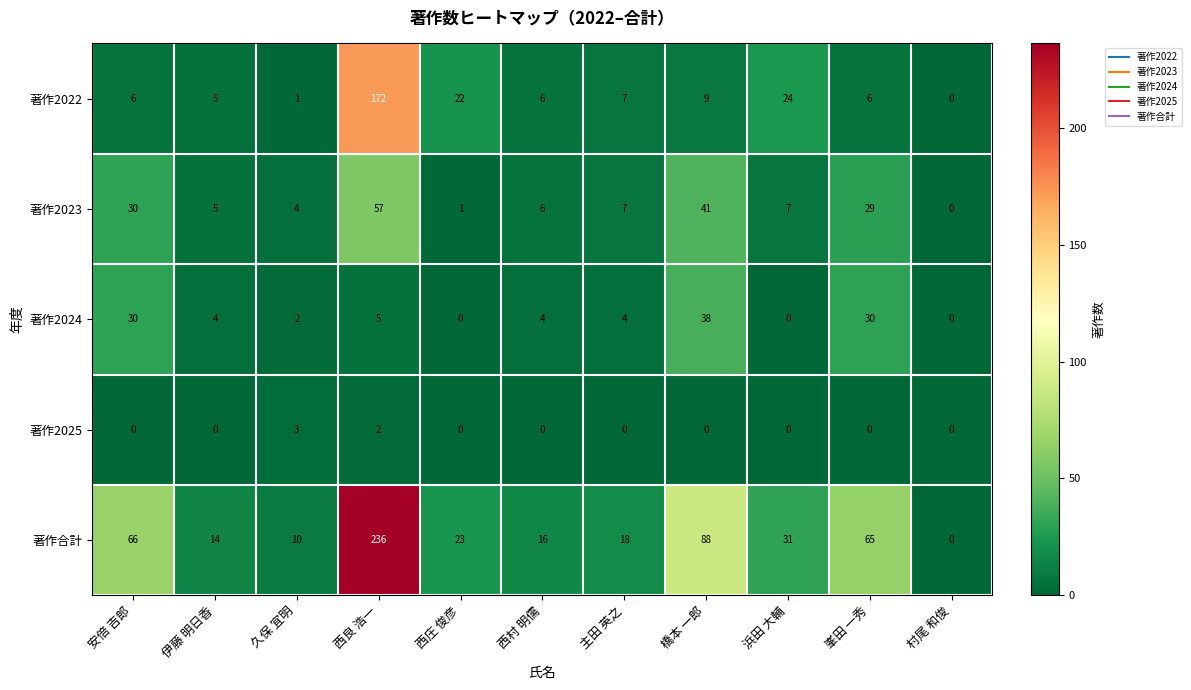

True or false: 著作合計 has a value of 18 at 主田 英之.

True